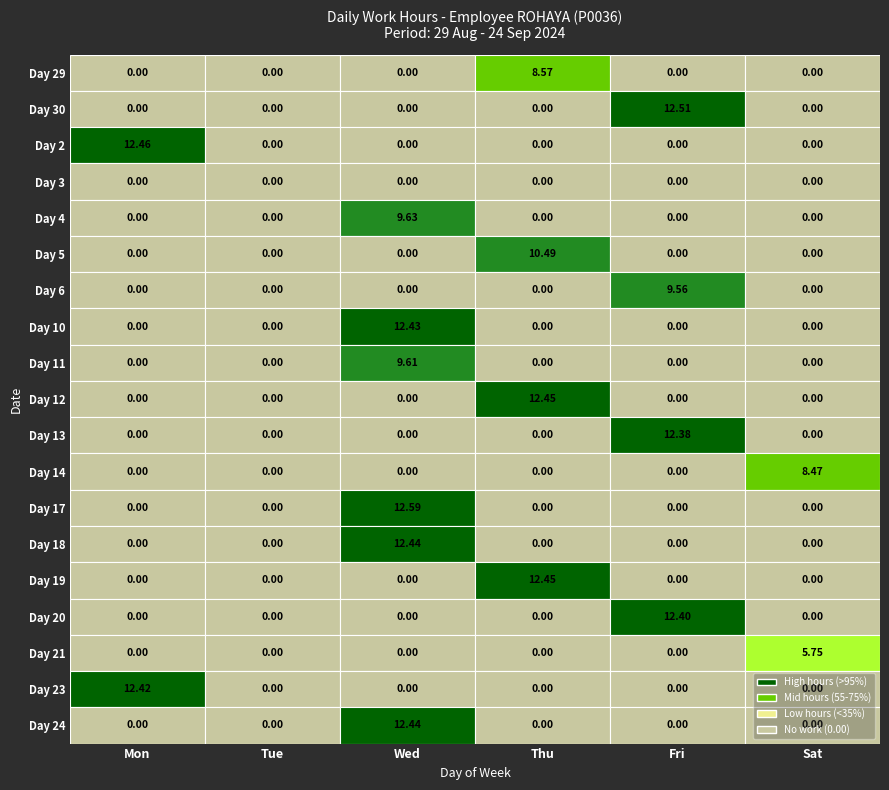

Which series has the largest total across all categories?

17